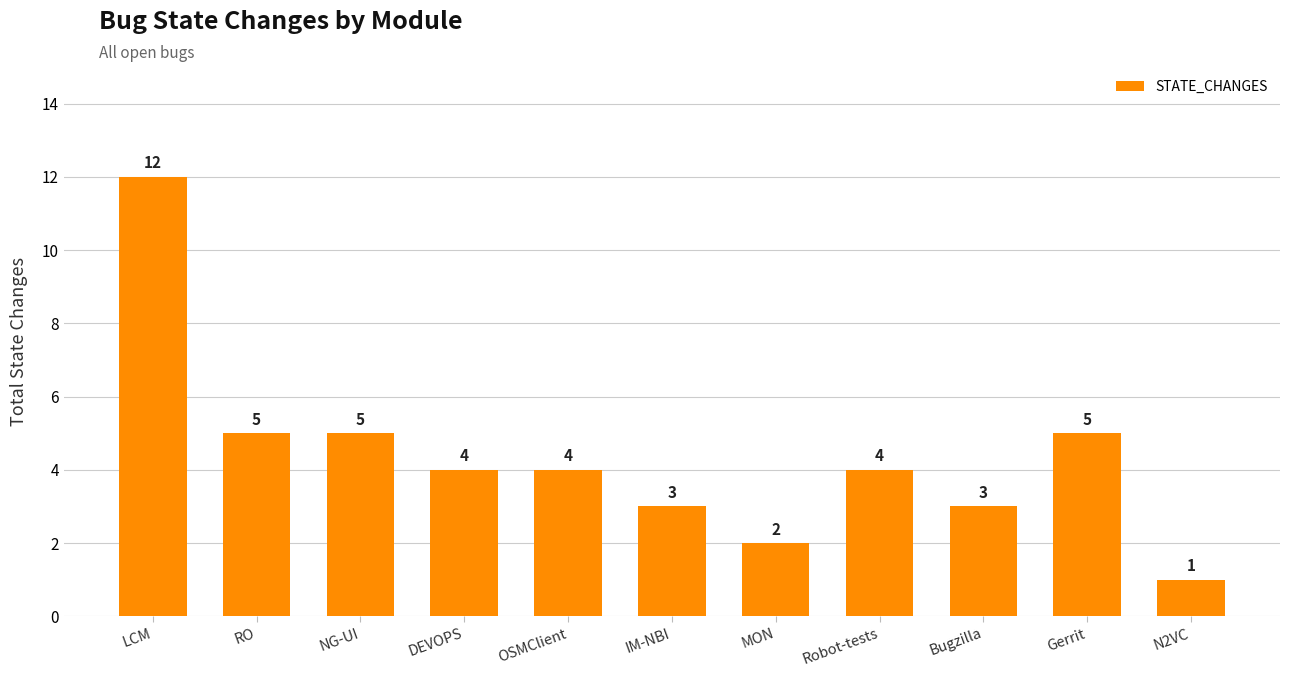

What is the sum of all values?

48